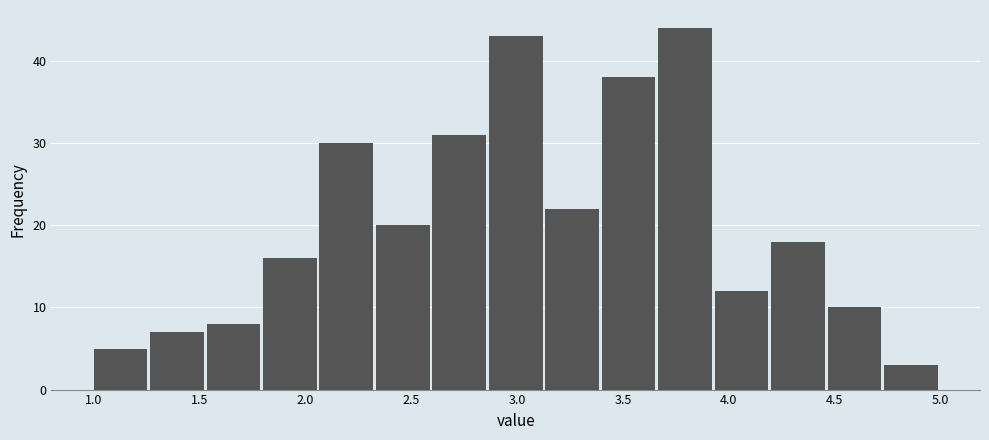

Reading left to right, list every bar in this chart as the range it spans on the x-axis followed by its height. Neither the bar edges nor the heights are printed on the chart, so give them approximately, as read against the axes.

1.00 to 1.25: 5
1.25 to 1.55: 7
1.55 to 1.80: 8
1.80 to 2.05: 16
2.05 to 2.35: 30
2.35 to 2.60: 20
2.60 to 2.85: 31
2.85 to 3.15: 43
3.15 to 3.40: 22
3.40 to 3.65: 38
3.65 to 3.95: 44
3.95 to 4.20: 12
4.20 to 4.45: 18
4.45 to 4.75: 10
4.75 to 5.00: 3